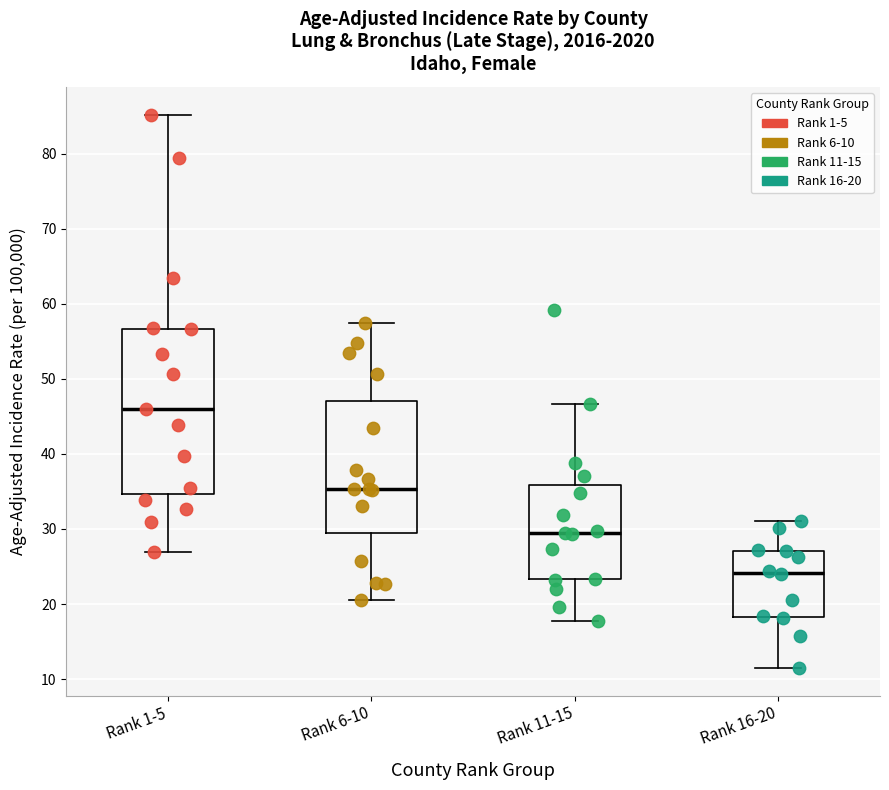

Which box has the highest median line?

Rank 1-5